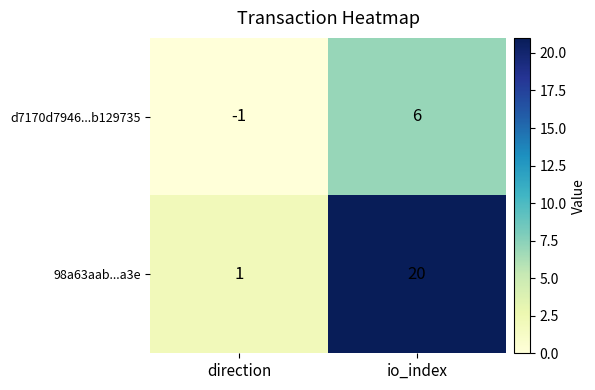

What is the greatest value displayed?

20